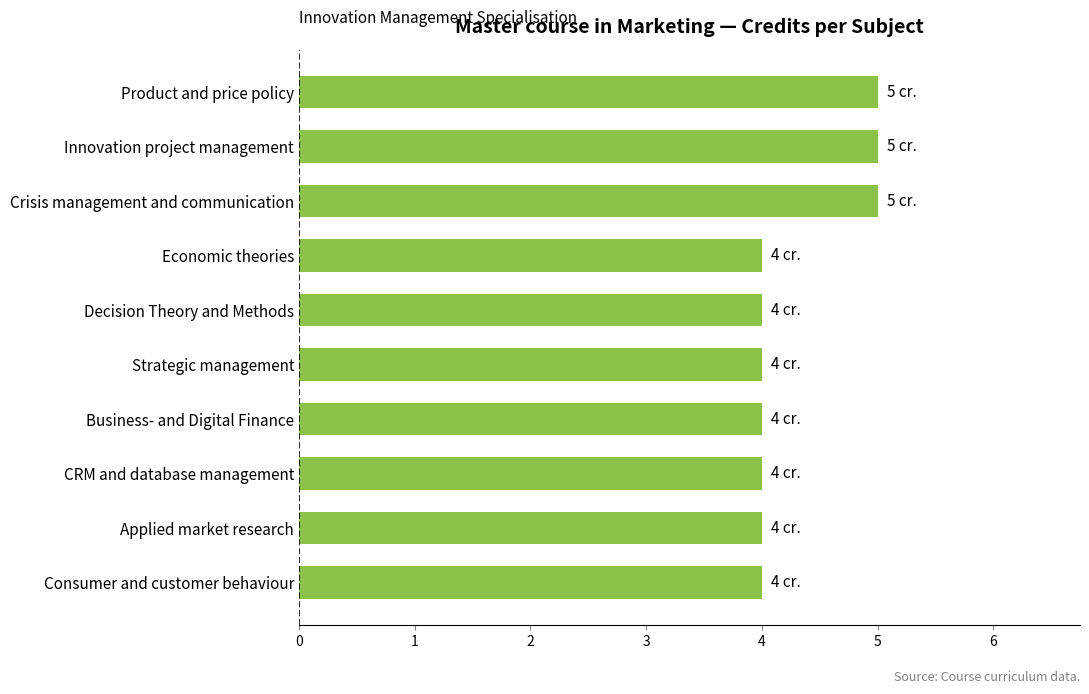

Which has a higher value, Strategic management or Product and price policy?

Product and price policy